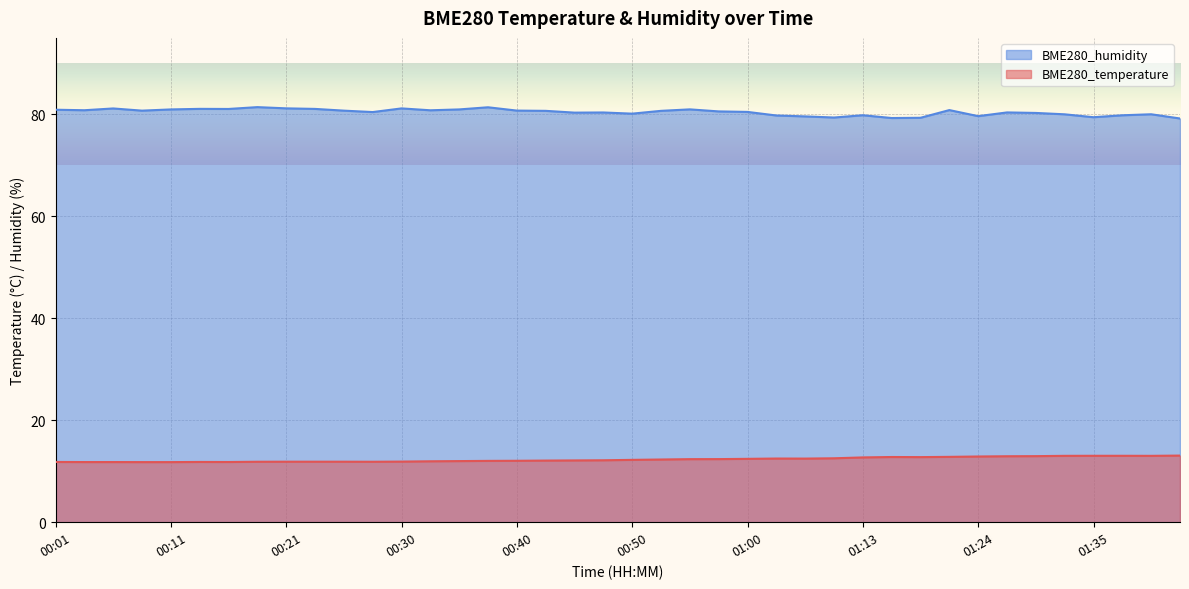

True or false: BME280_temperature and BME280_humidity intersect in this chart.

False